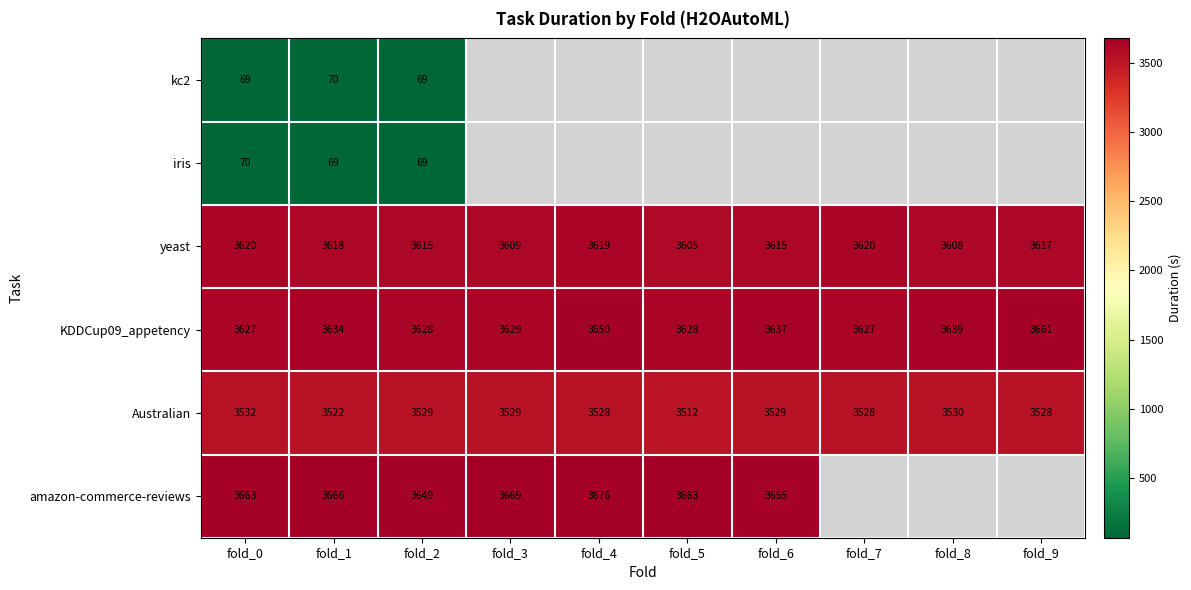

What is the highest value of the KDDCup09_appetency series?

3661.0